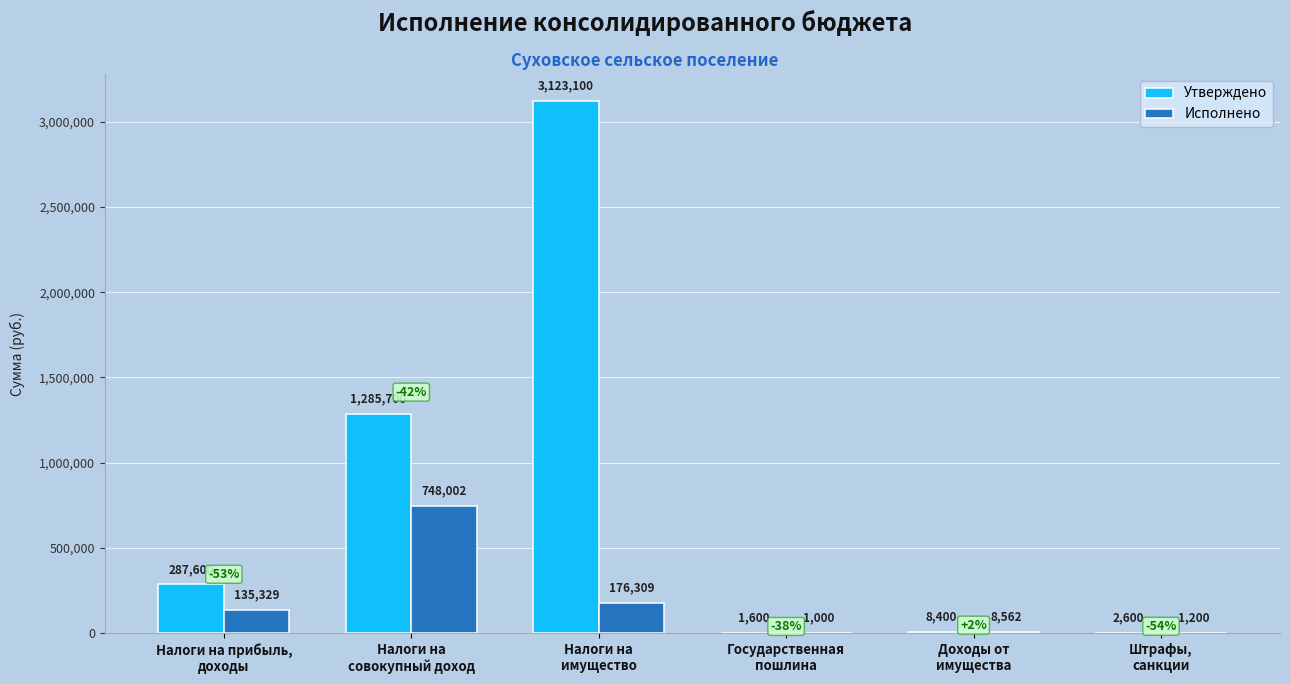

True or false: Исполнено has a value of 135328.5 at Налоги на прибыль,
доходы.

True